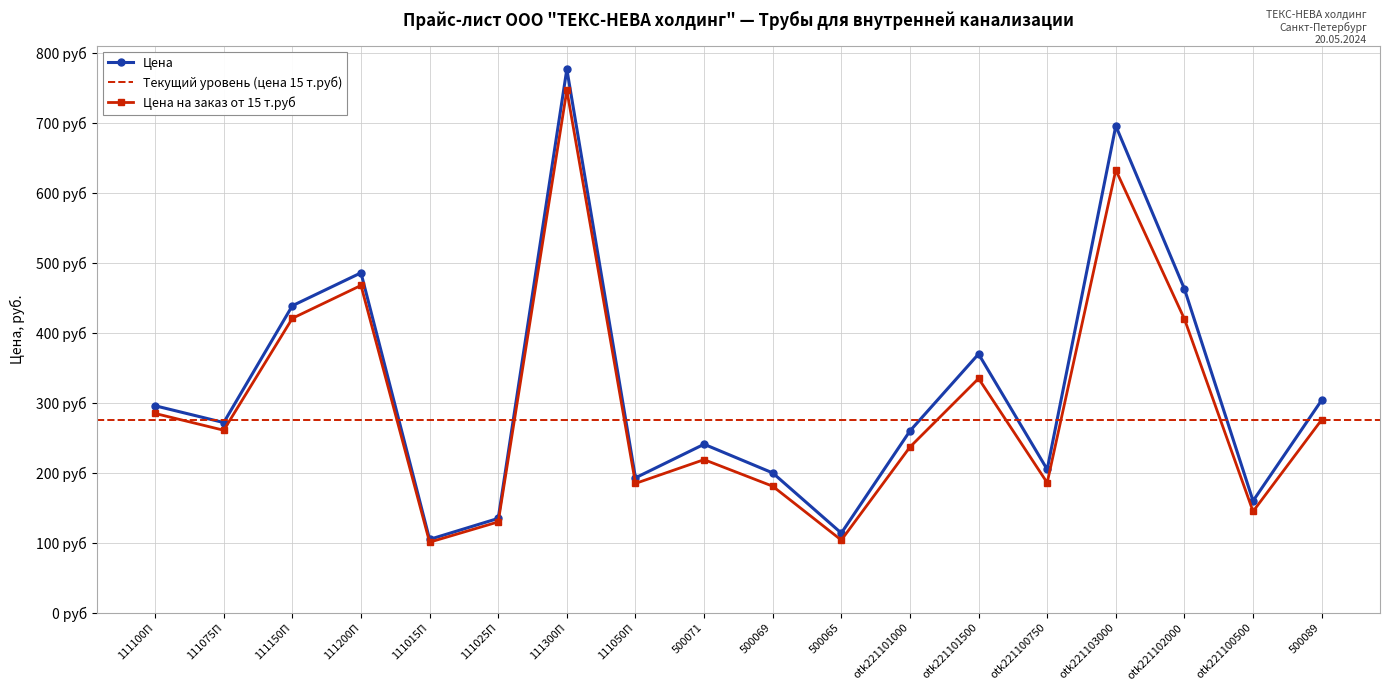

At which category does Цена на заказ от 15 т.руб reach its first local peak?

111200П